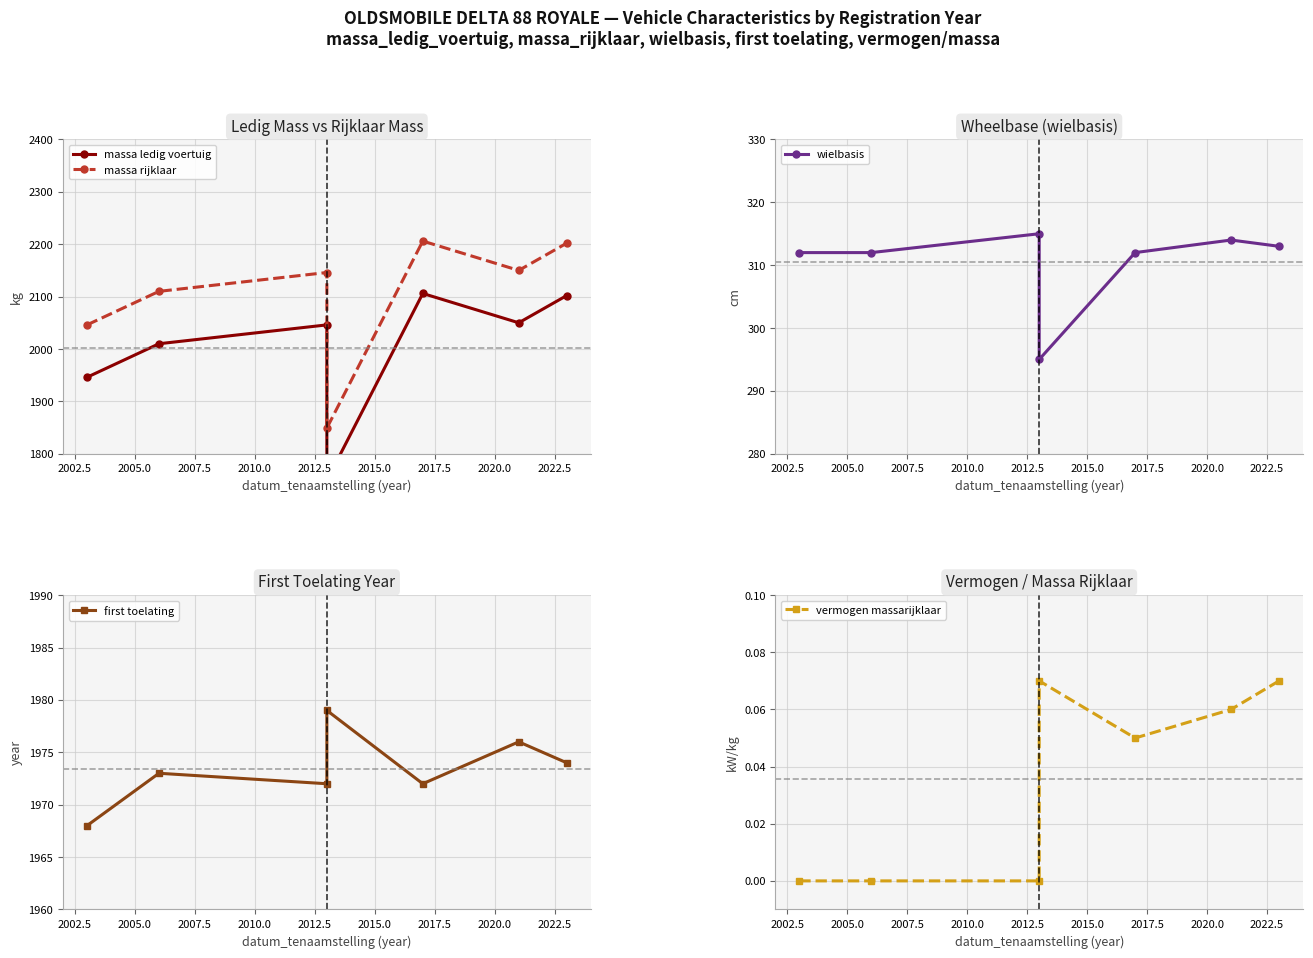

Reading left to right, extract all data points from this chart.

massa ledig voertuig: 1946.0	2010.0	2046.0	1749.0	2106.0	2050.0	2102.0
massa rijklaar: 2046.0	2110.0	2146.0	1849.0	2206.0	2150.0	2202.0
wielbasis: 312.0	312.0	315.0	295.0	312.0	314.0	313.0
first toelating: 1968.0	1973.0	1972.0	1979.0	1972.0	1976.0	1974.0
vermogen massarijklaar: 0.0	0.0	0.0	0.1	0.1	0.1	0.1